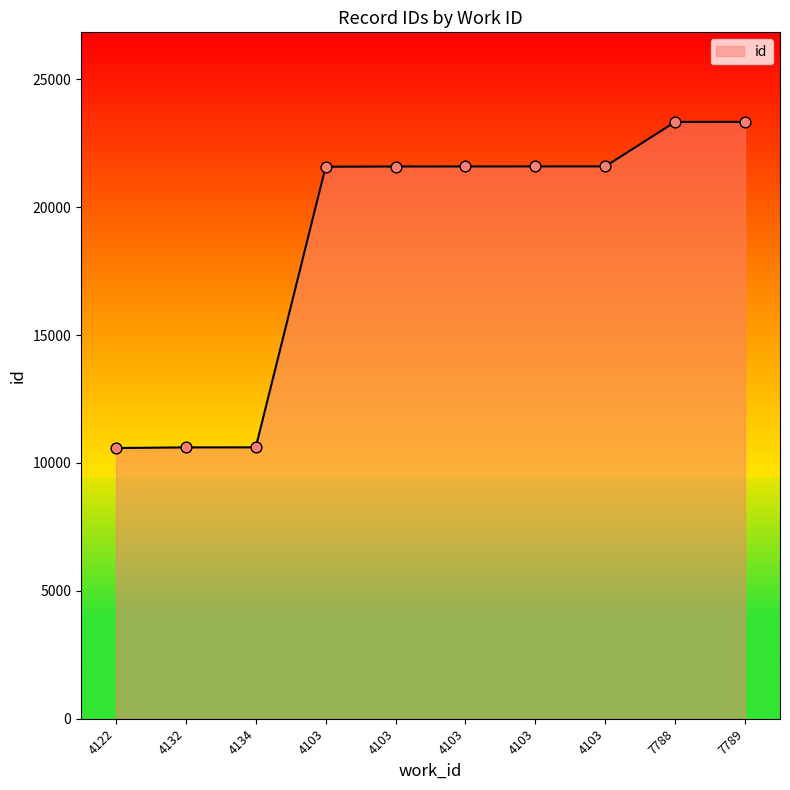

Is this an area chart (filled region under the line)?

Yes